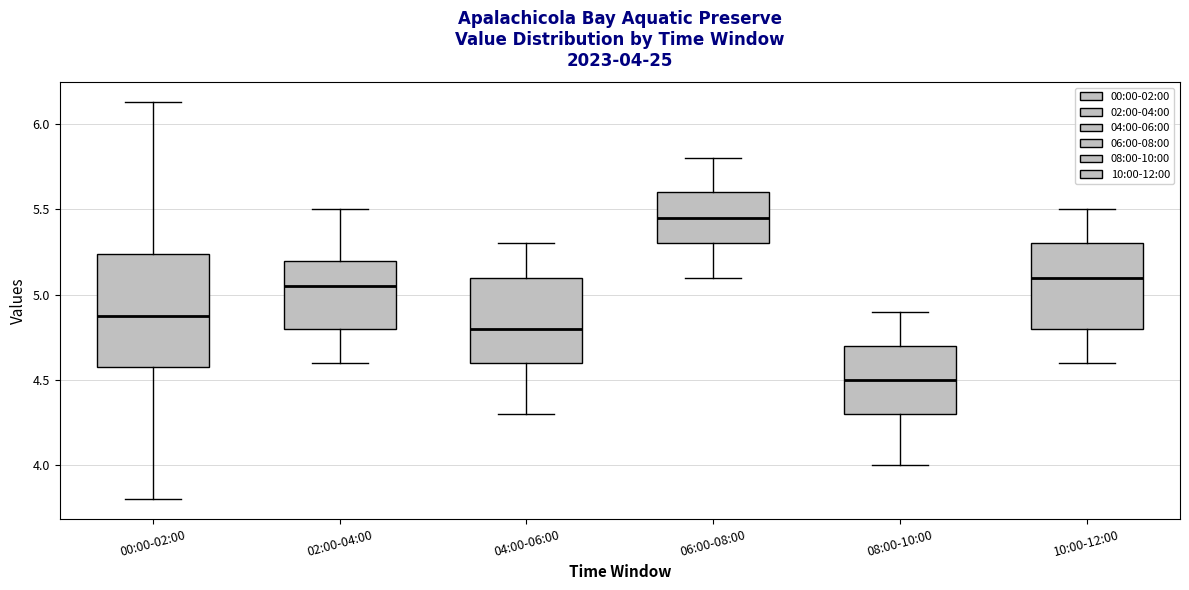

Which box has the highest median line?

06:00-08:00